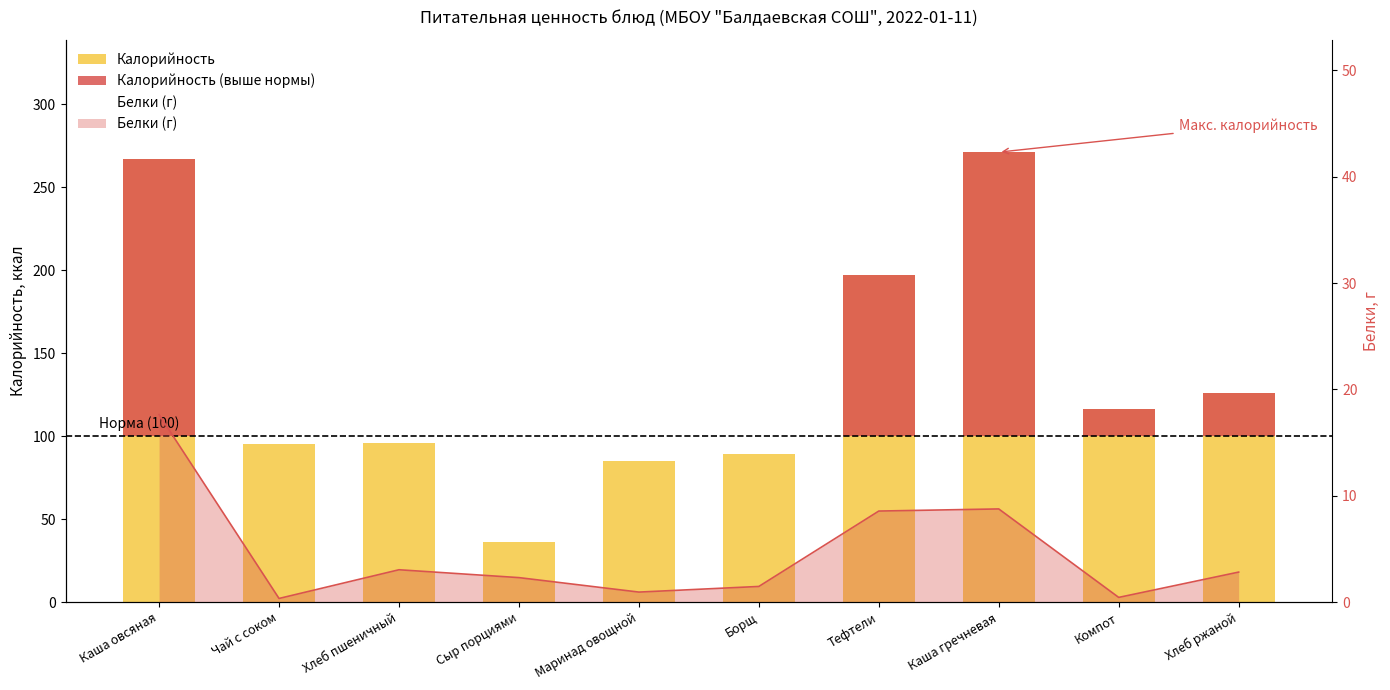

The Калорийность series shows 332.7 at Тефтели. True or false?

False